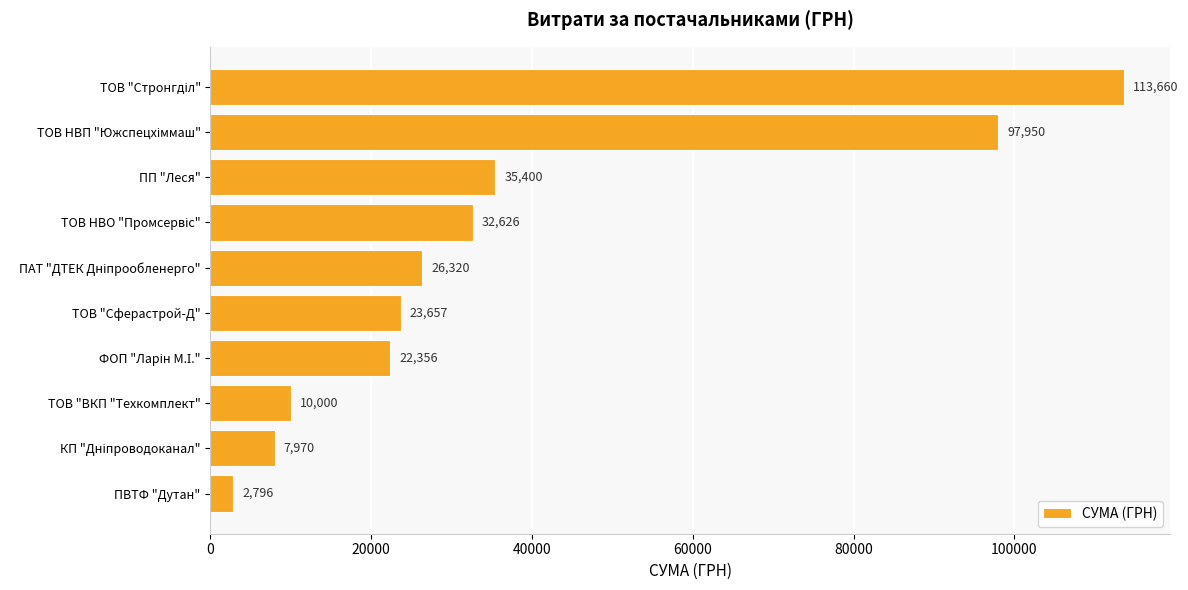

At which label is the value closest to 58228?

ПП "Леся"